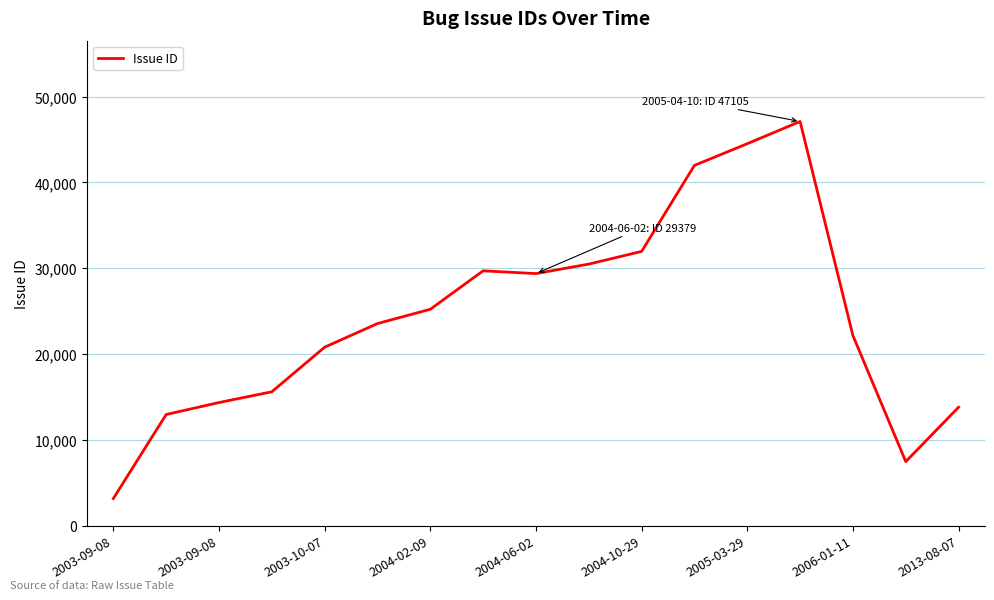

What is the maximum value shown in the chart?

47105